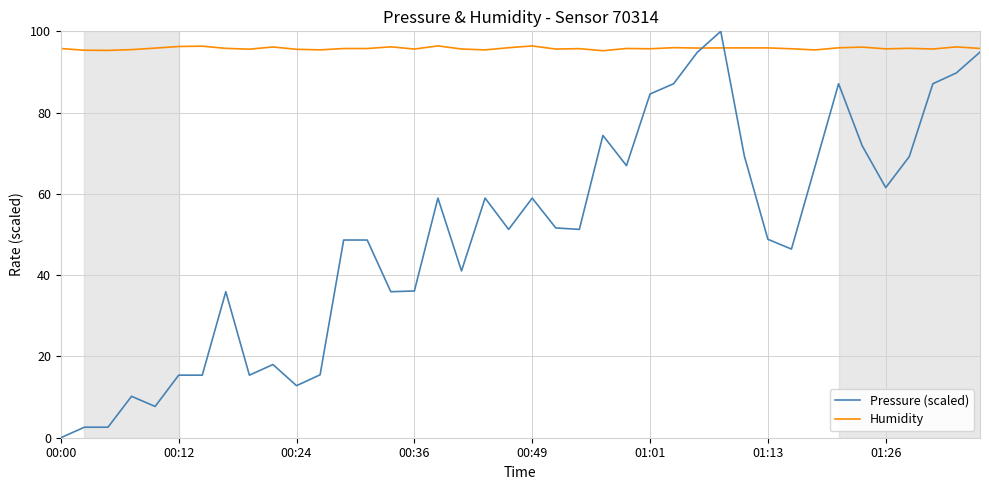

Which series has the largest total across all categories?

Humidity